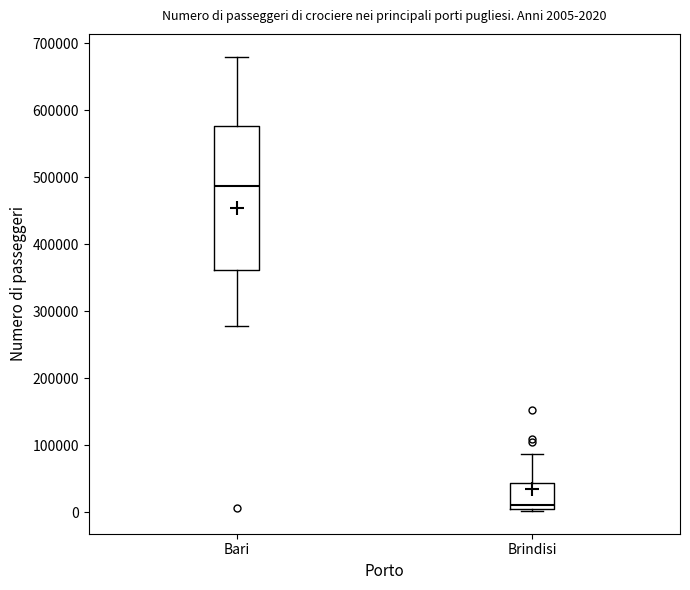

Which box has the lowest median line?

Brindisi